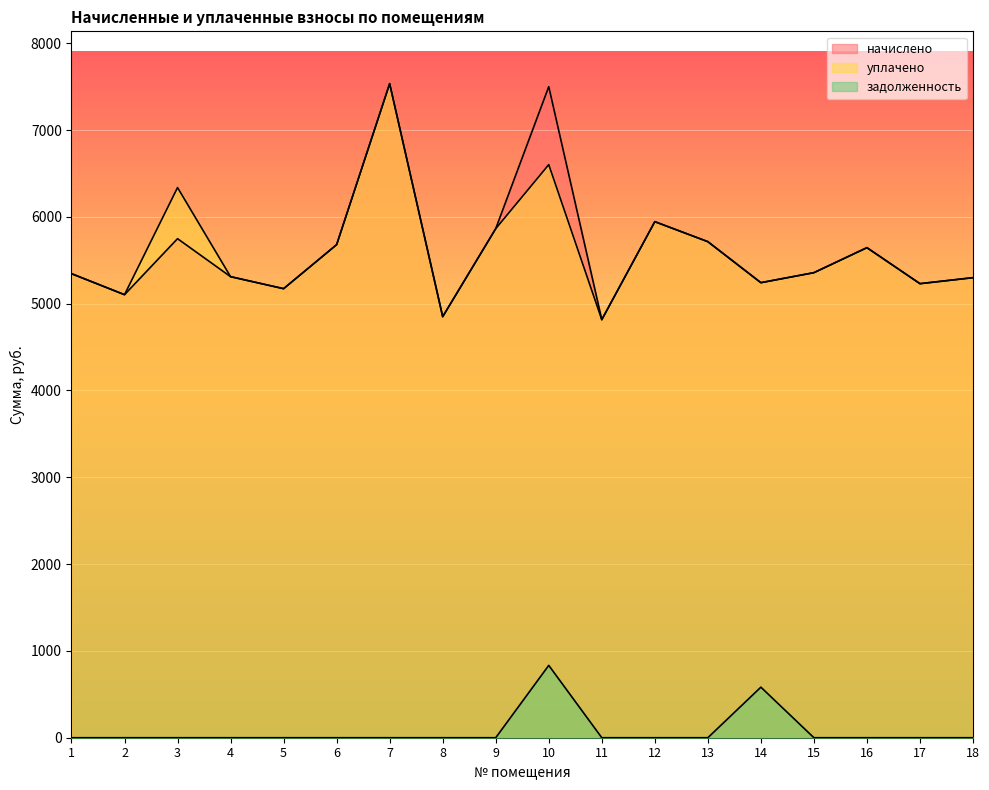

Is it true that уплачено equals 11857.4 at 7?

False